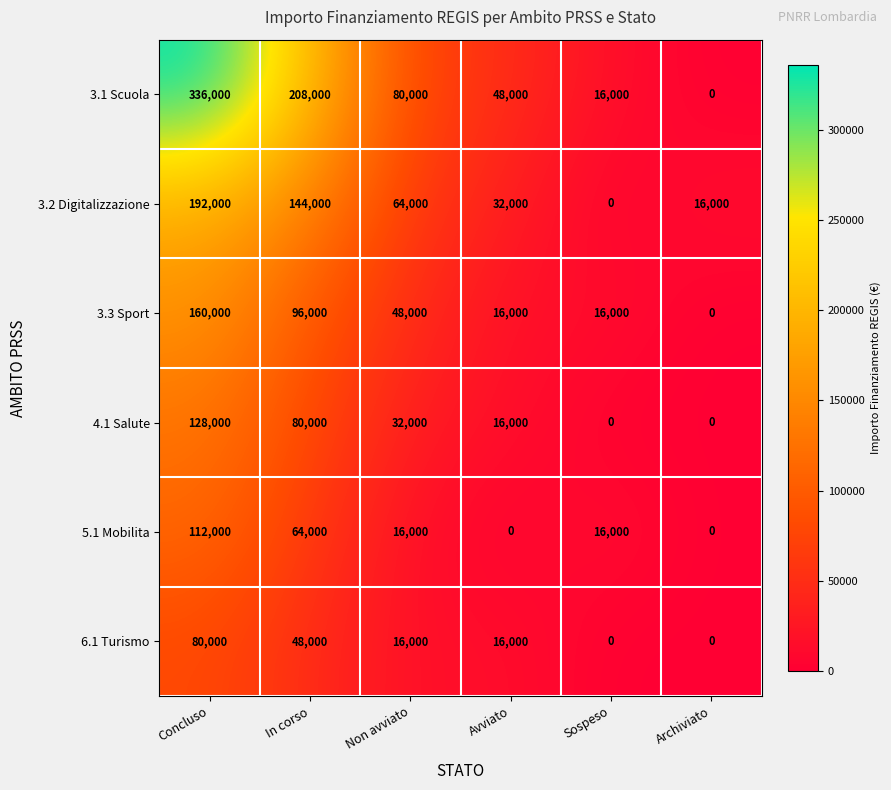

The value of 3.3 Sport at Concluso is 110284. True or false?

False